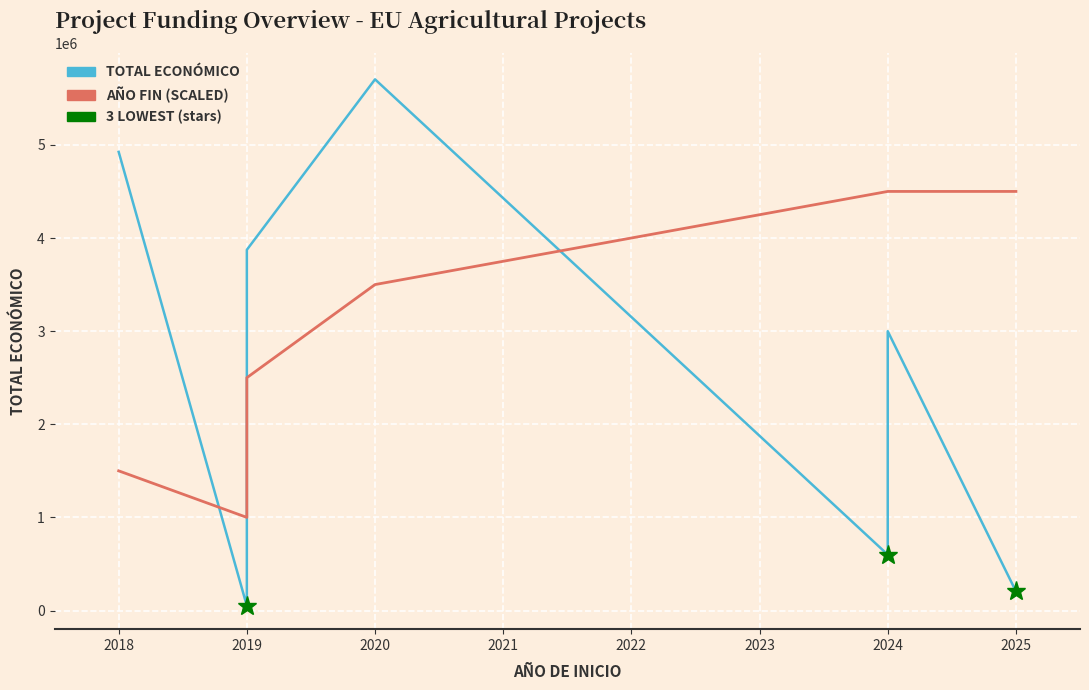

Where is Año de finalización (scaled) nearest to the value 2750000?

2019